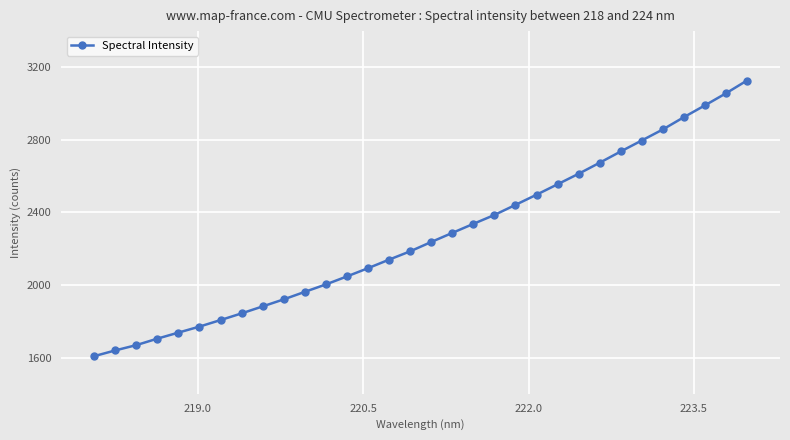

What is the sum of all values?

72529.9